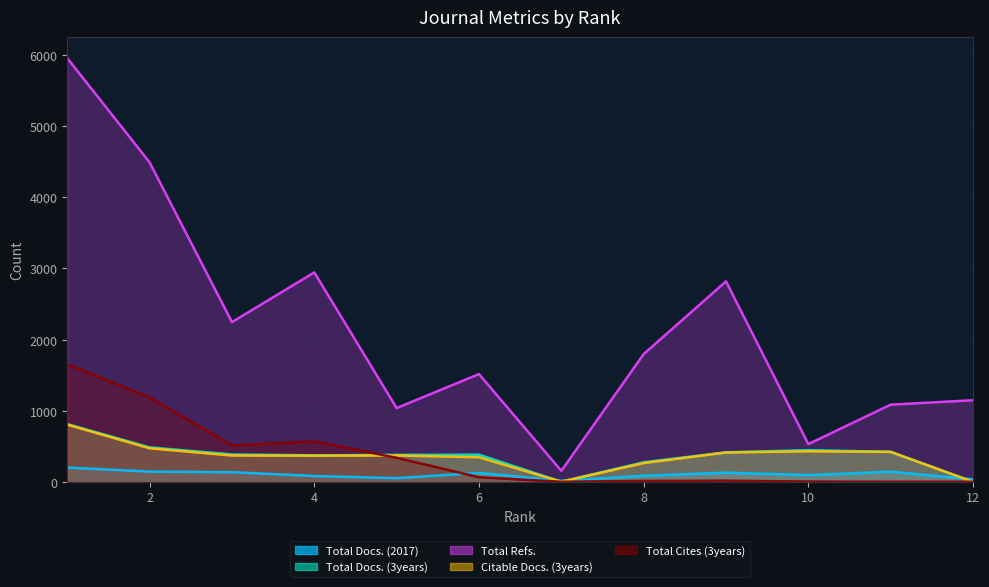

Is it true that Total Cites (3years) equals 8 at 8?

False